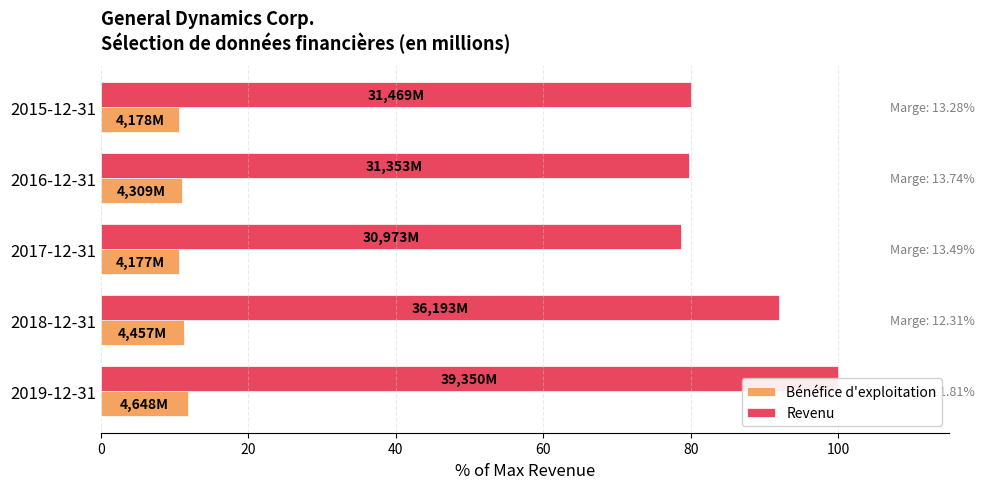

How many bars are there in each group?

2